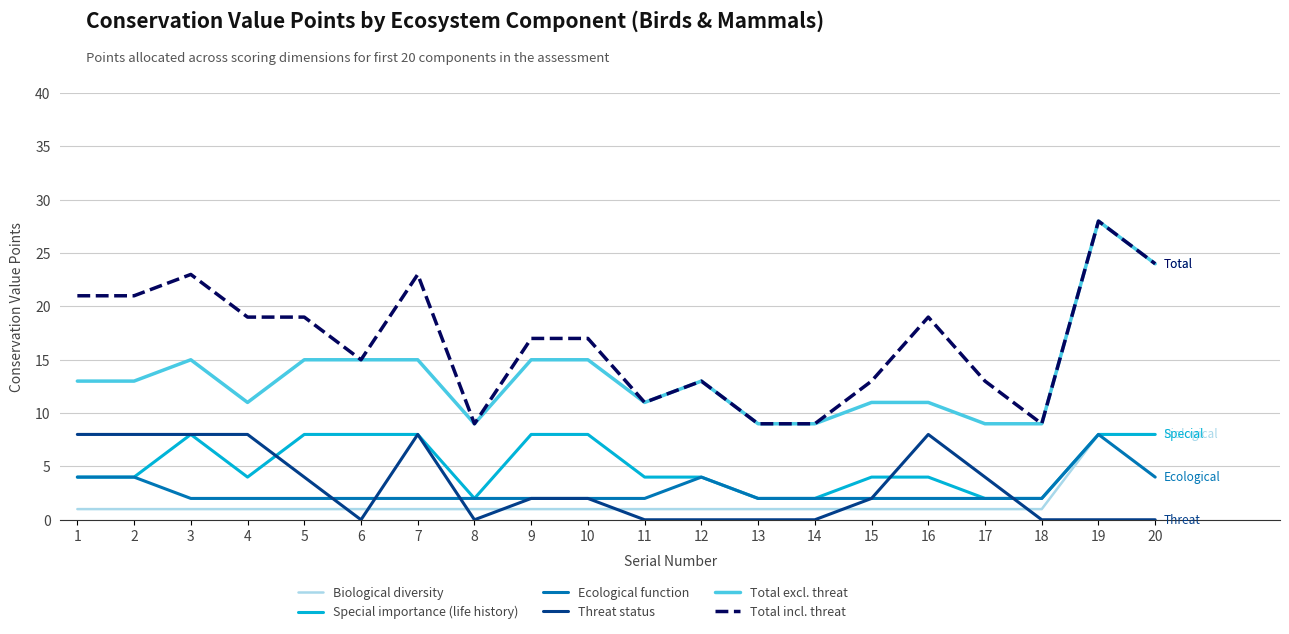

Between which two adjacent categories do Threat status and Biological diversity first intersect?

5 and 6